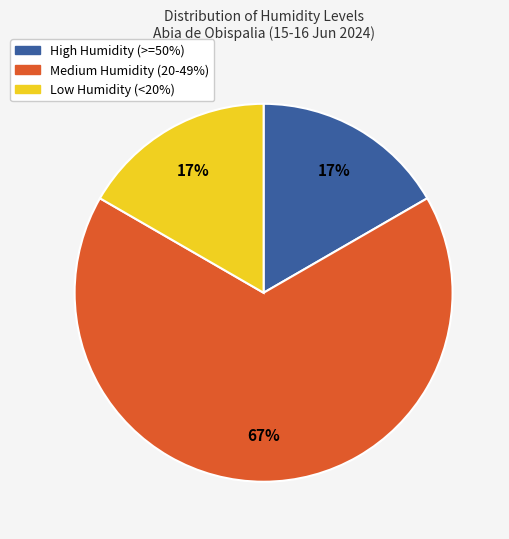

Is there any slice that represents more than half of the pie?

Yes